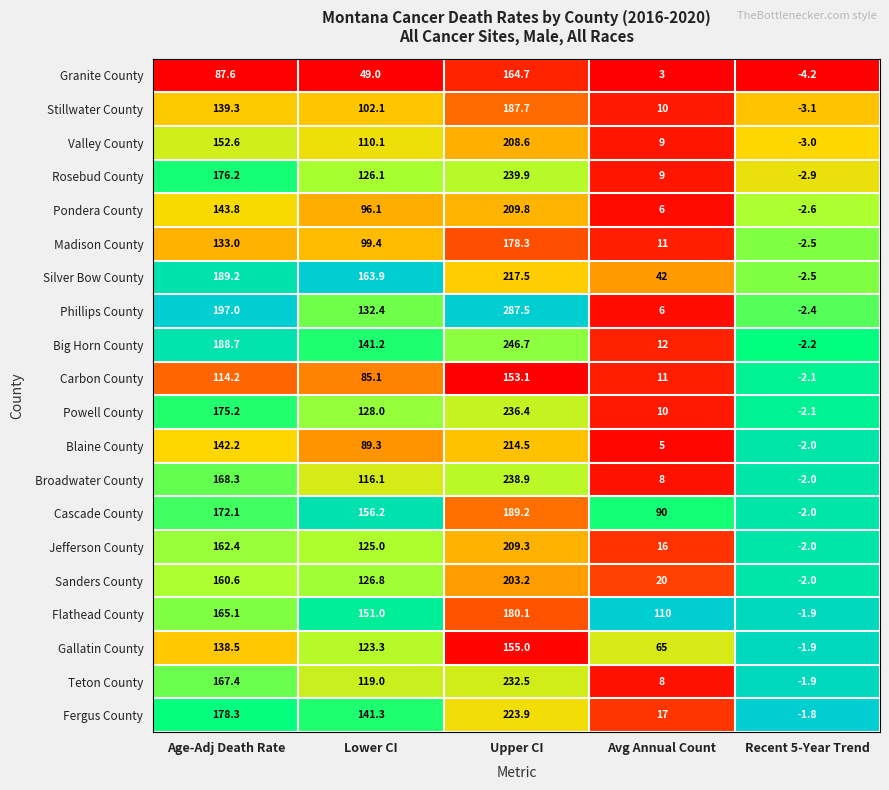

What is the greatest value displayed?

287.5